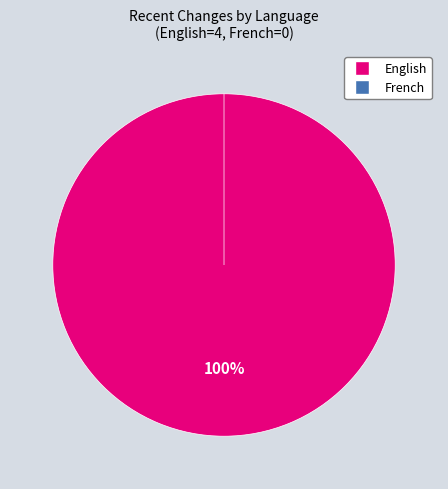

Is there any slice that represents more than half of the pie?

Yes